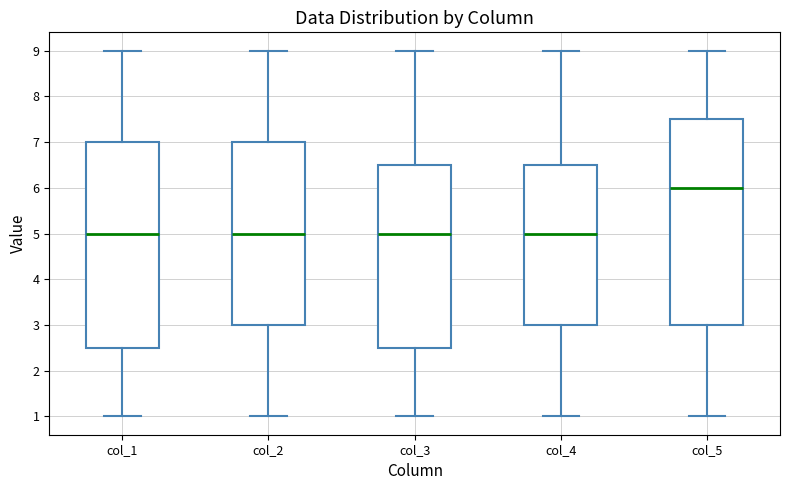

Where does the median line of the box for col_3 sit on the y-axis? The values are not printed on the chart, so give them approximately, as read against the axis.

5.0